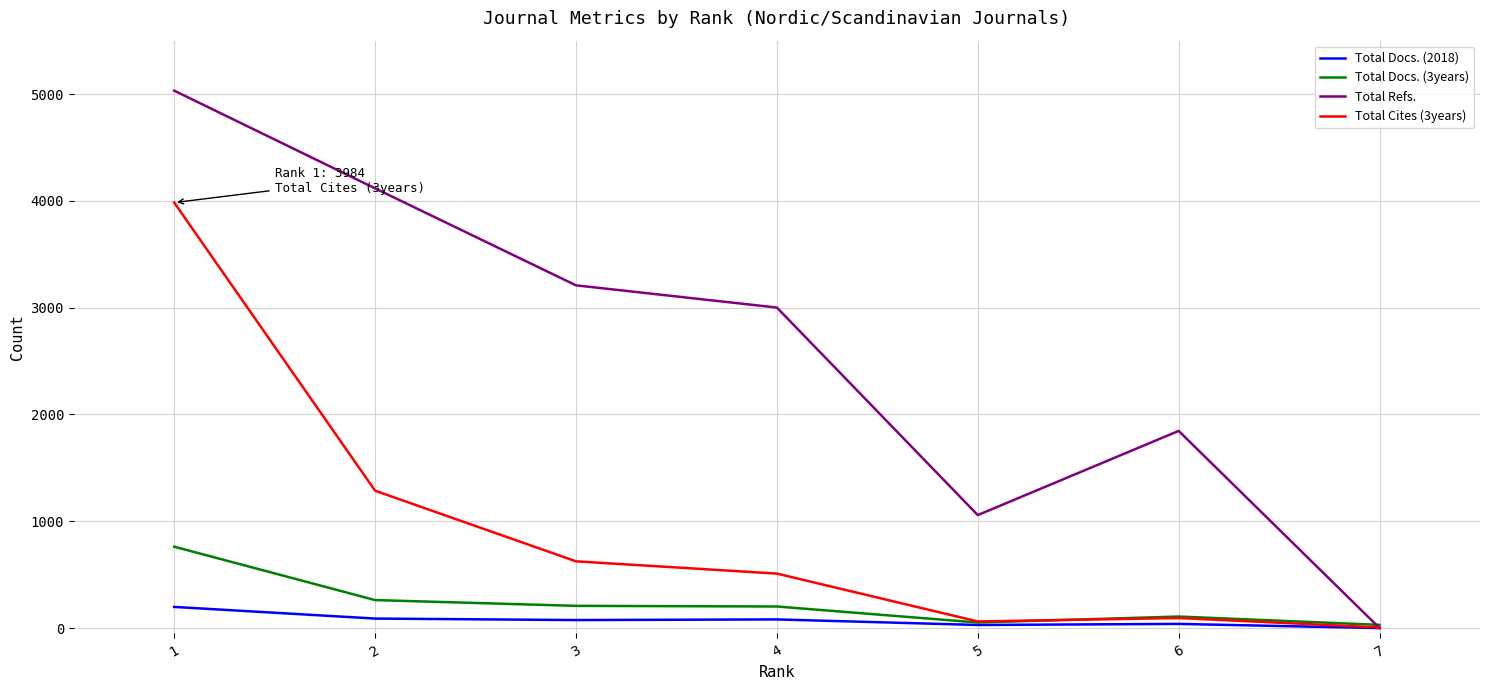

How many times do Total Cites (3years) and Total Docs. (3years) cross each other?

1